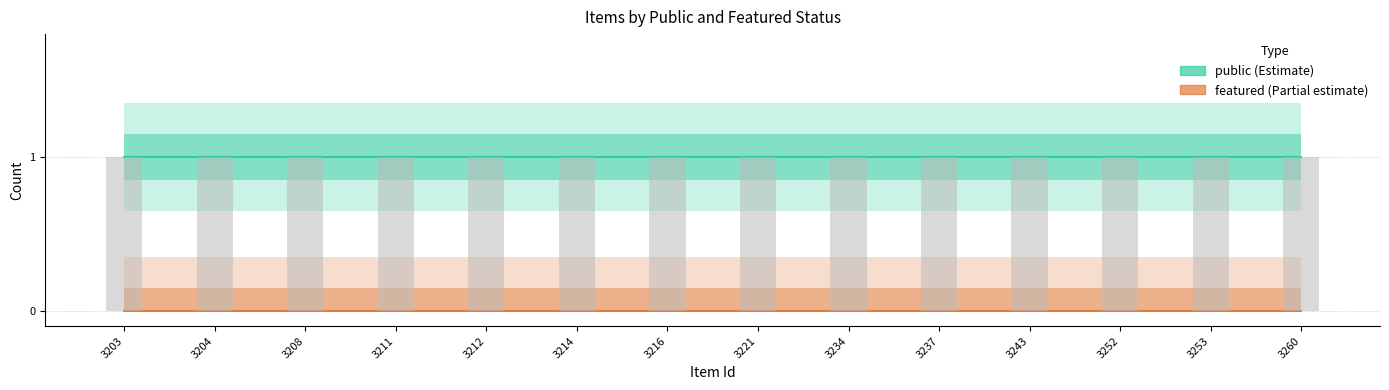

True or false: public has a value of 0 at 3252.

False